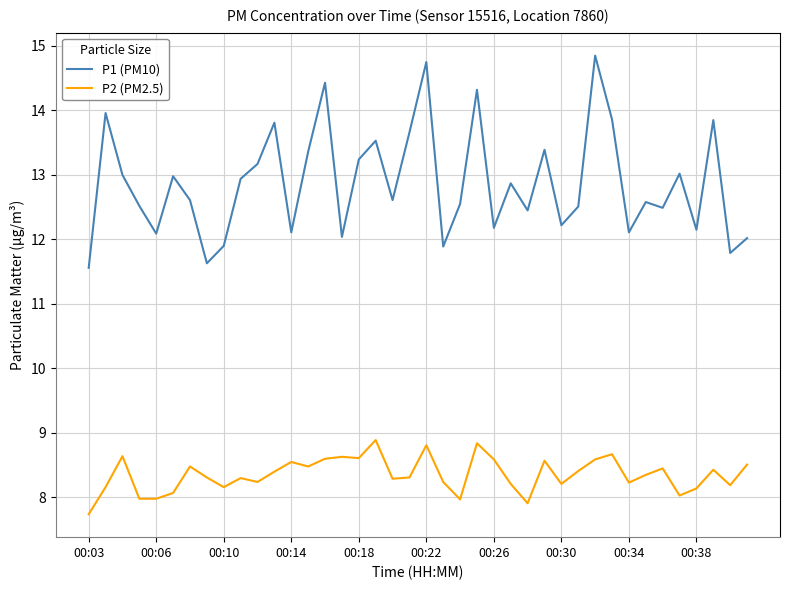

True or false: P2 (PM2.5) and P1 (PM10) cross at least once.

False